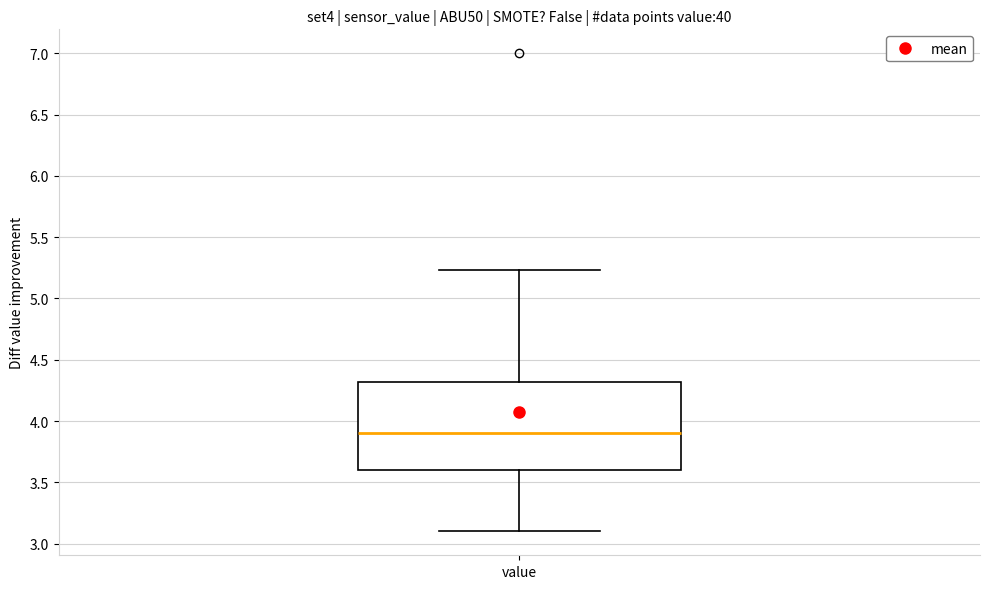

Read this box plot against the y-axis: the position of the median line, the range covered by the box, and the ends of both whiskers. The values are not printed on the chart, so give them approximately, as read against the axis.

median 3.90, box 3.60 to 4.30, whiskers 3.10 to 5.25